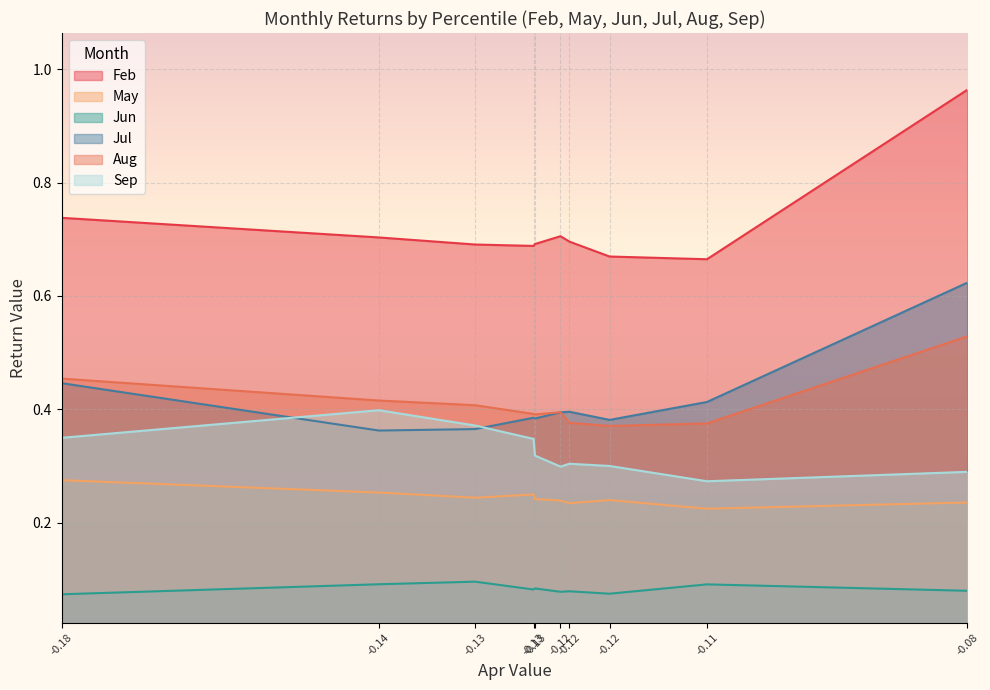

How many lines are shown in the chart?

6